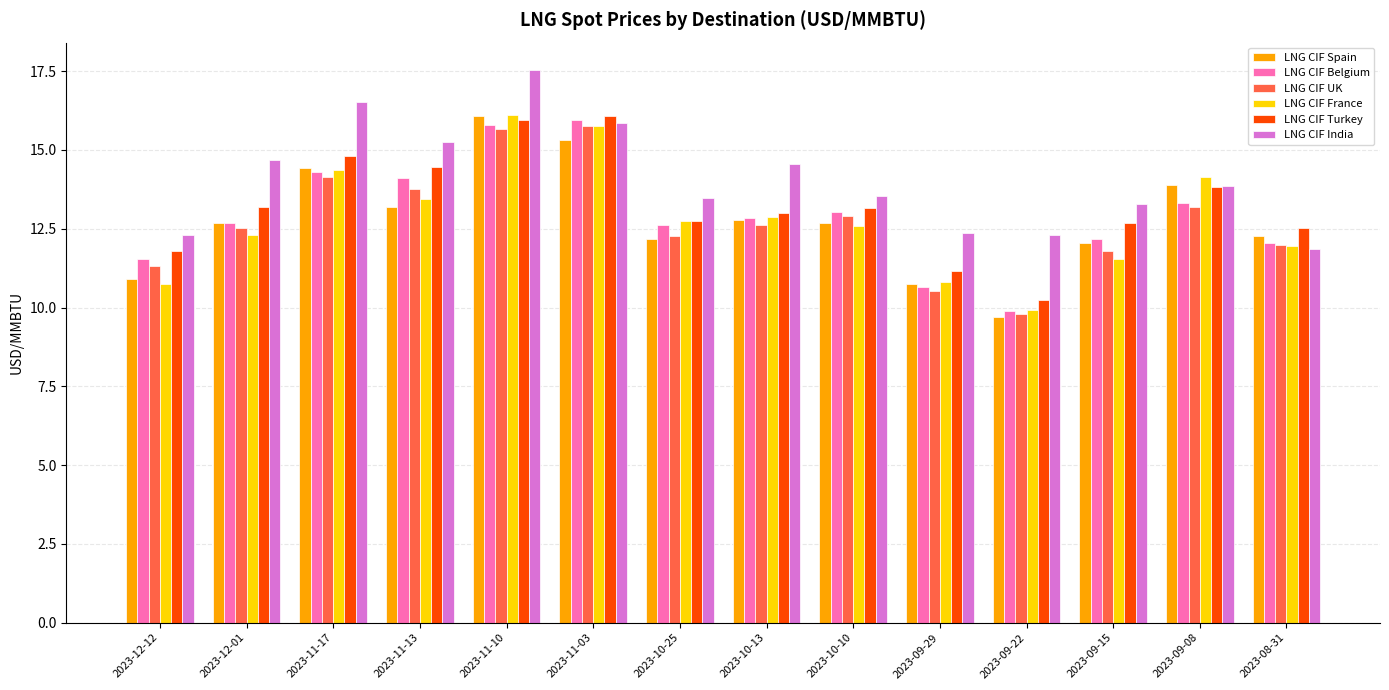

What is the minimum value shown in the chart?

9.7